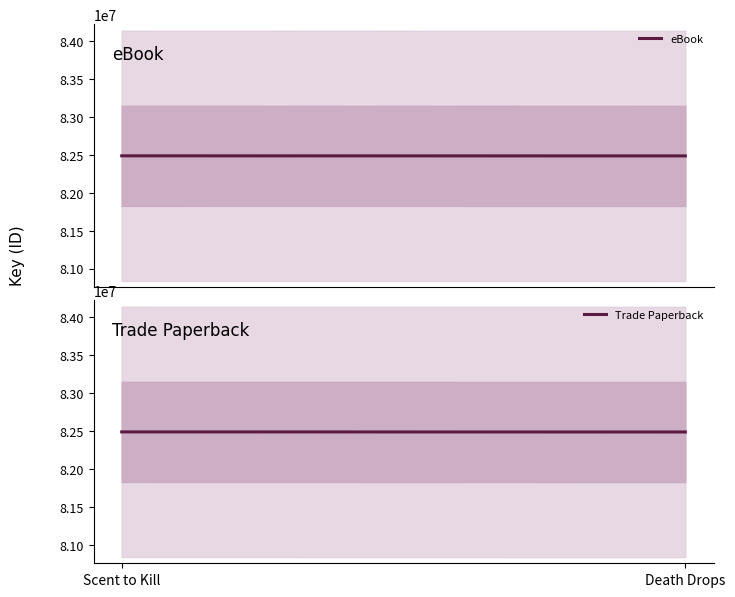

The Trade Paperback series shows 122002738 at Scent to Kill. True or false?

False